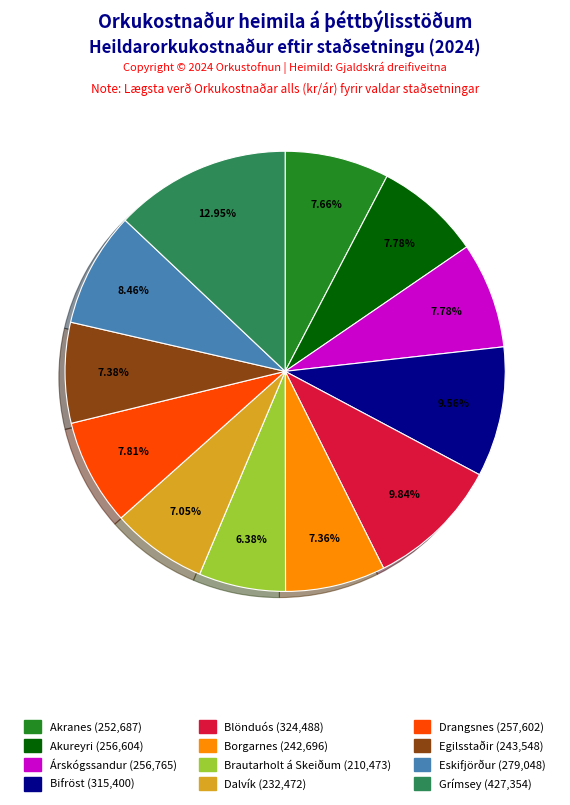

Is there any slice that represents more than half of the pie?

No